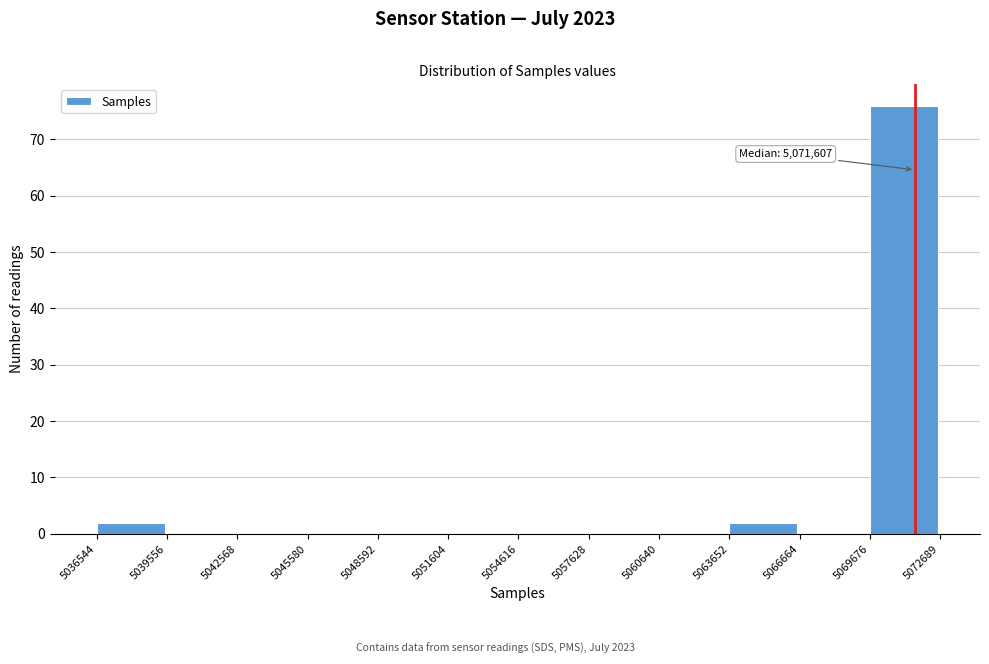

Over which range of the x-axis is the bar tallest?

5069676 to 5072689